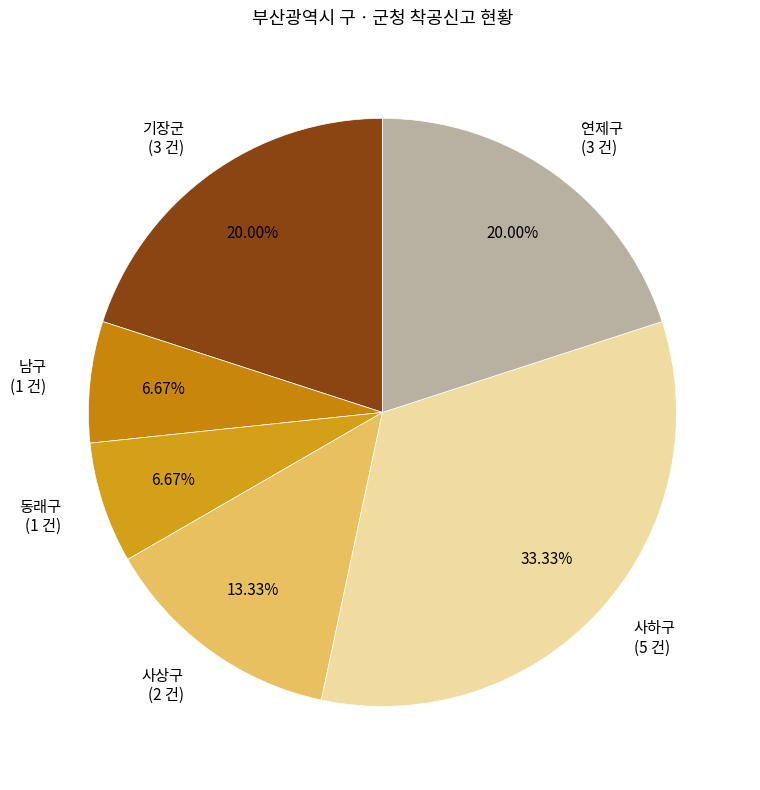

Combined, what portion of the pie is 남구 and 기장군?

26.7%